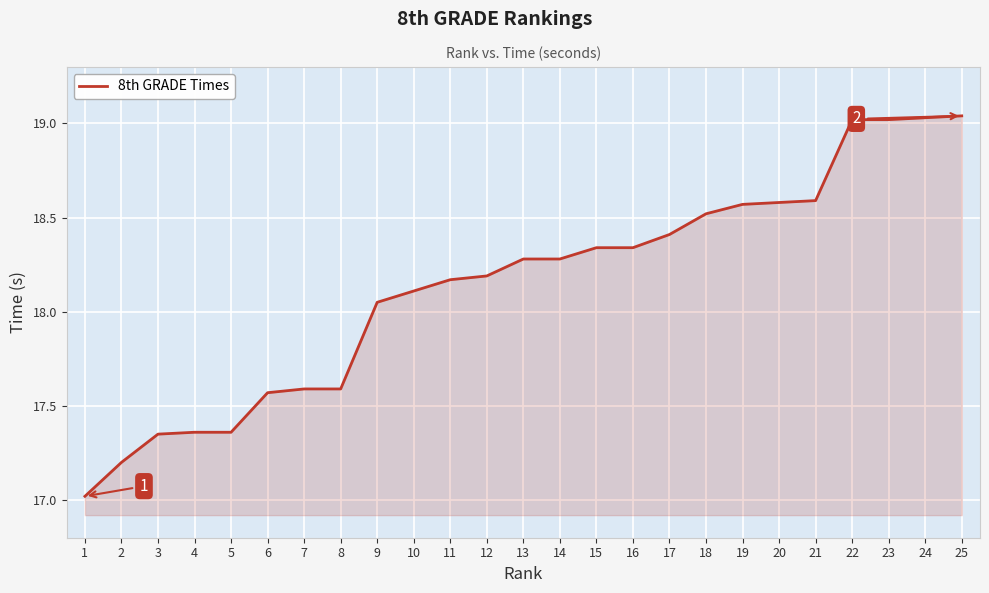

The value at 21 is 18.6. True or false?

True